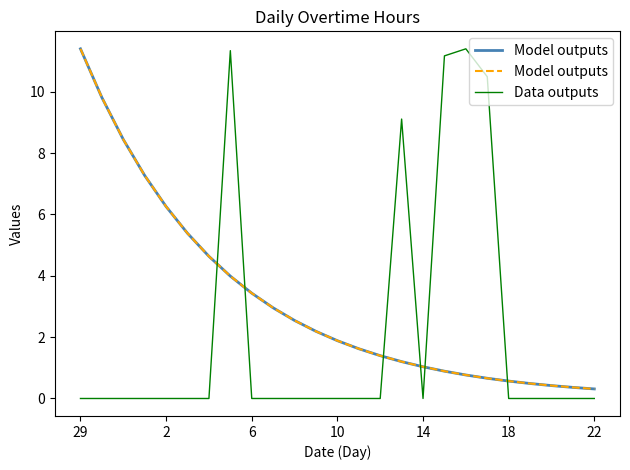

The value of Data outputs at 6 is 0.0. True or false?

True